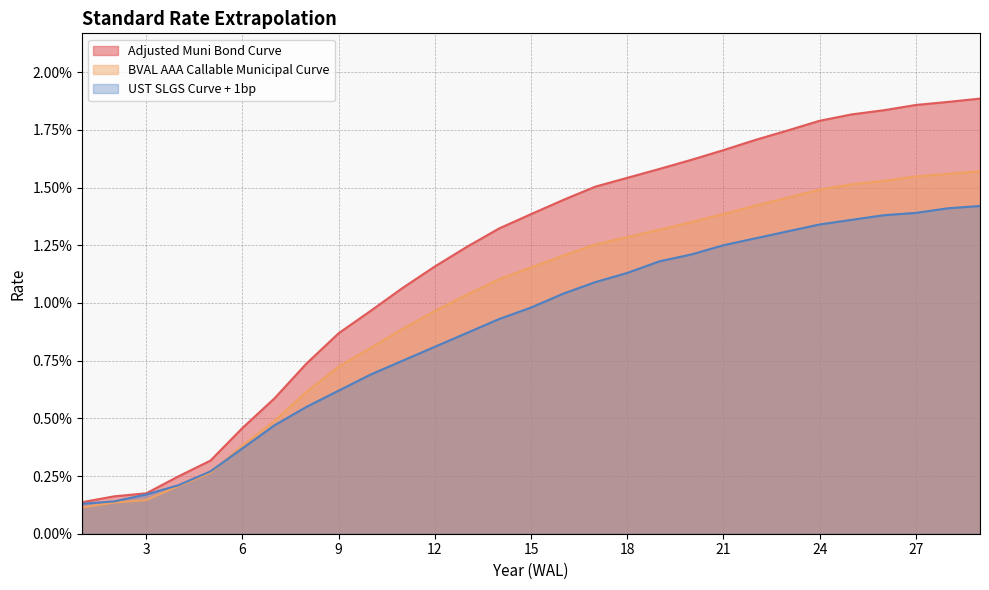

Does the chart display data point markers on the line(s)?

No